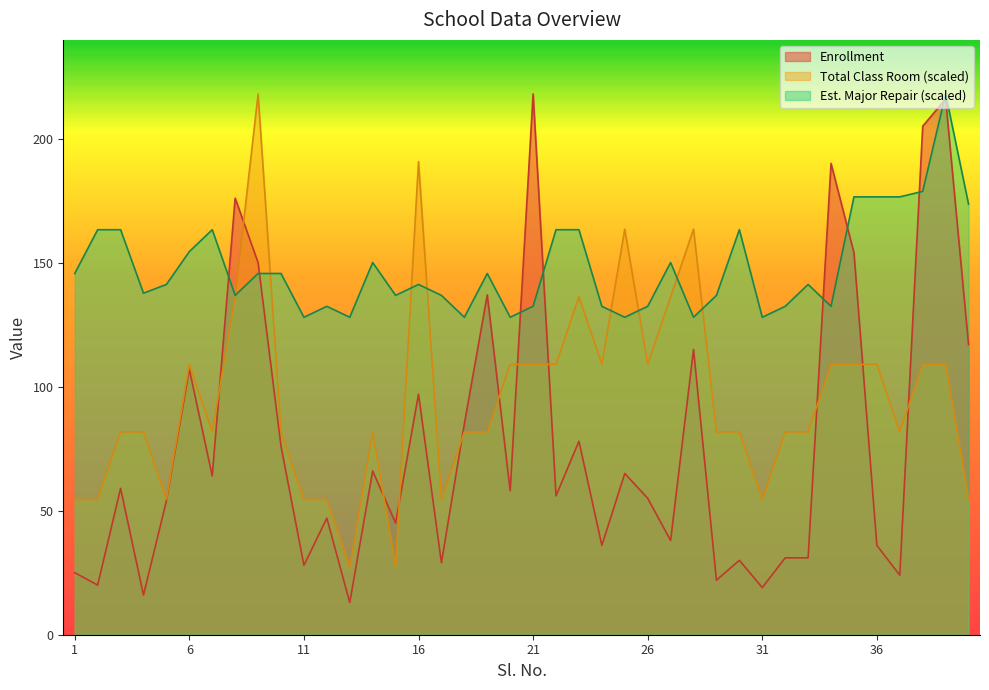

Where do Estimated Major Repair Rs. In Lakh and Enrollment first cross each other?

7 and 8